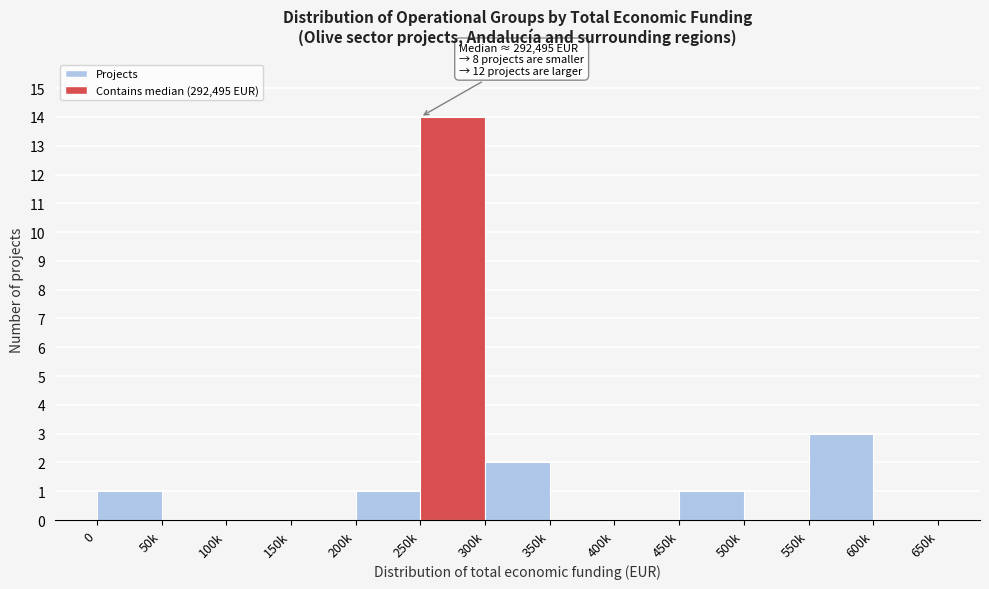

Reading left to right, what are all the values shown in this chart?

0=1	50k=0	100k=0	150k=0	200k=1	250k=14	300k=2	350k=0	400k=0	450k=1	500k=0	550k=3	600k=0